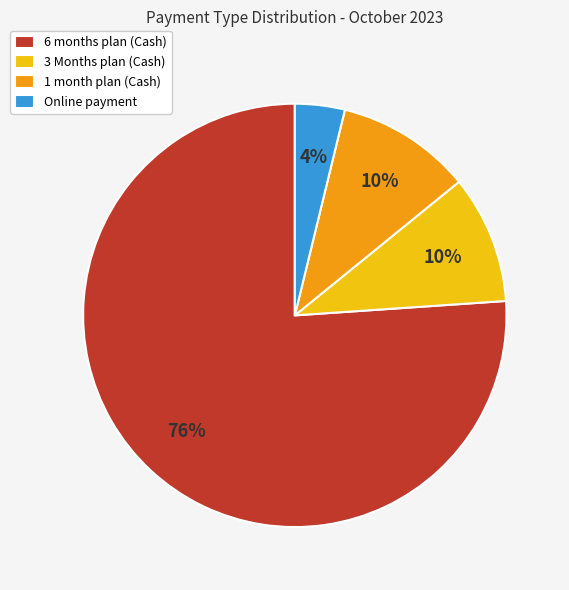

To the nearest percent, what is the difference between the largest and smallest slice percentages?

72%